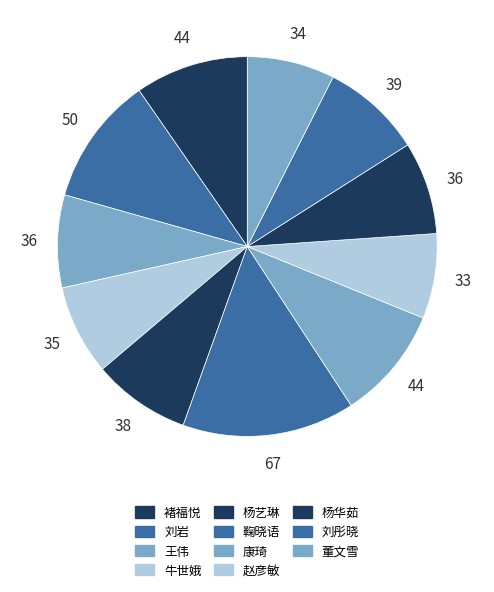

Count the number of slices in the pie.

11